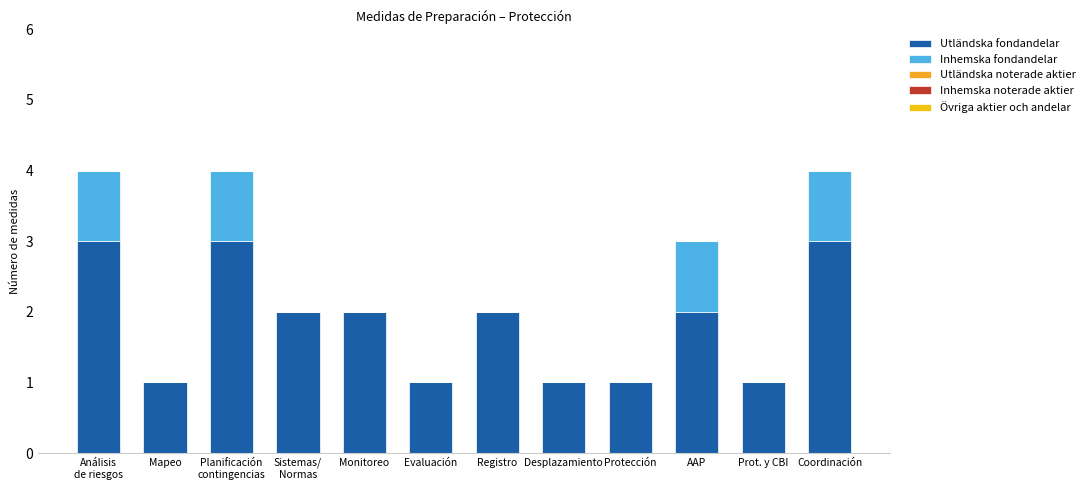

Are the bars grouped side by side (vs. stacked)?

No